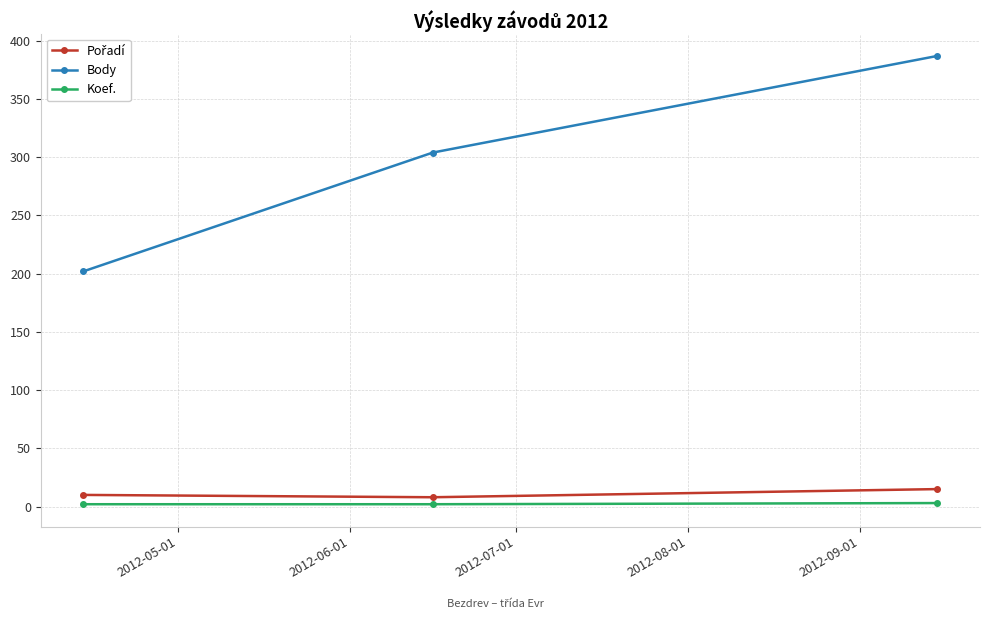

Which series has the widest spread of values?

Body